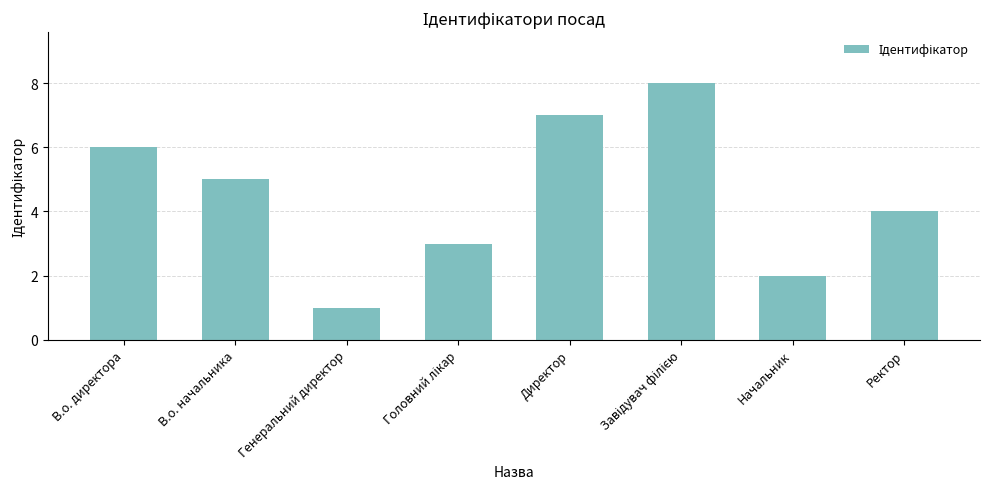

What is the difference between the maximum and minimum values?

7